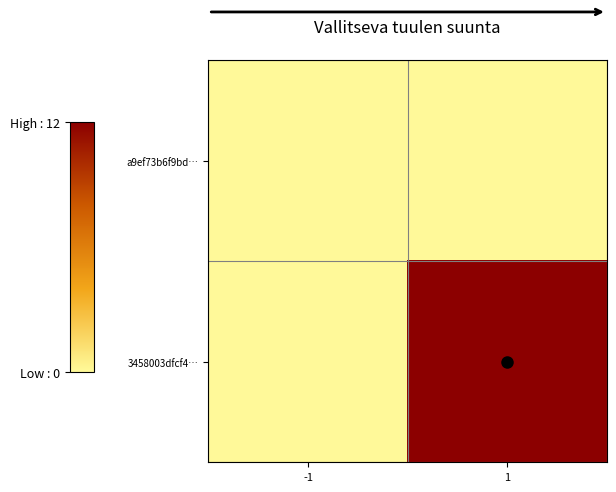

Between 1 and -1, which is larger?

1